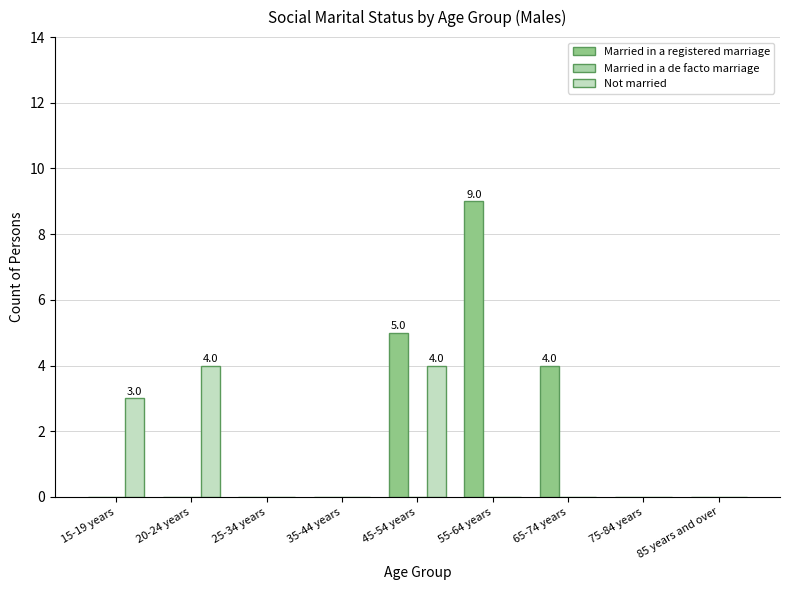

Is it true that Not married equals 1 at 55-64 years?

False